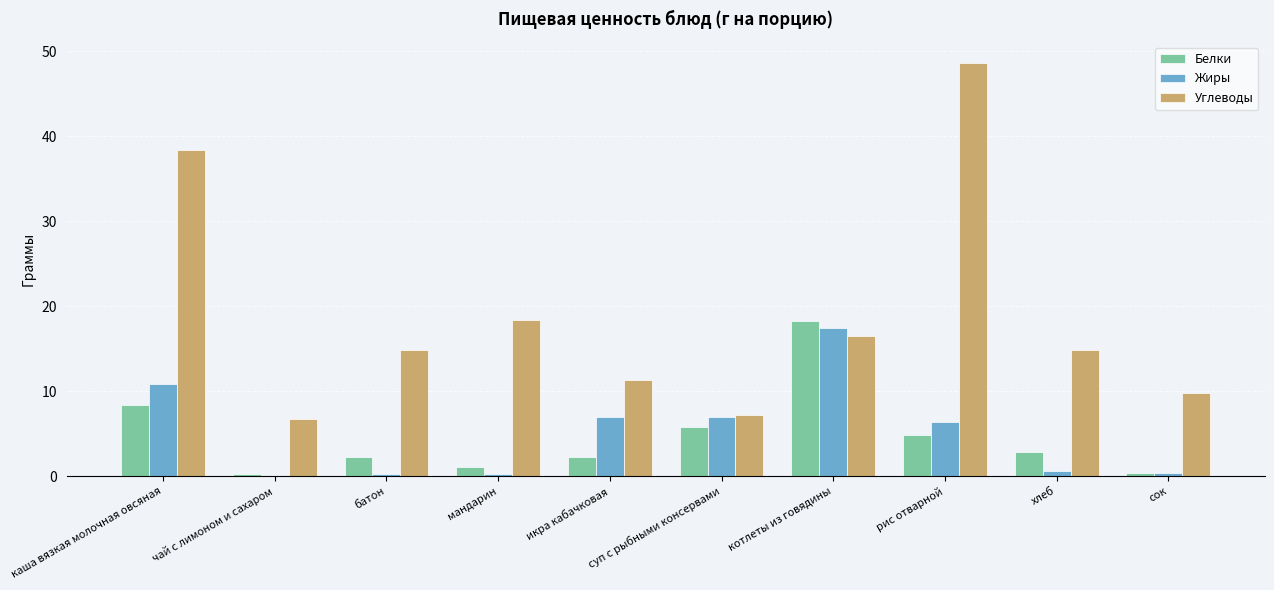

What is the difference between the Белки values at каша вязкая молочная овсяная and котлеты из говядины?

9.9